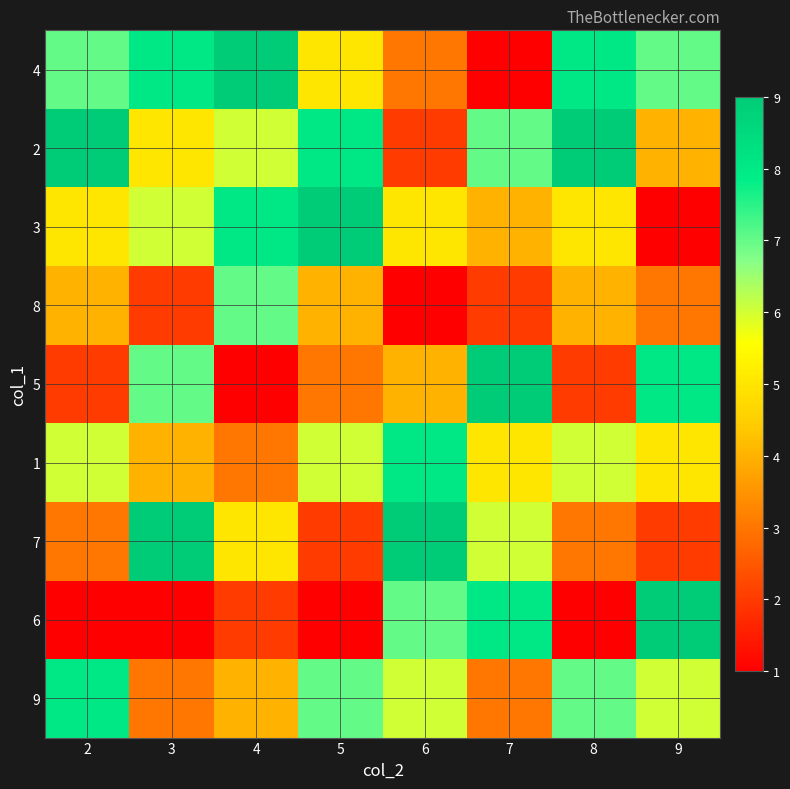

What is the total value across all series at 8?

45